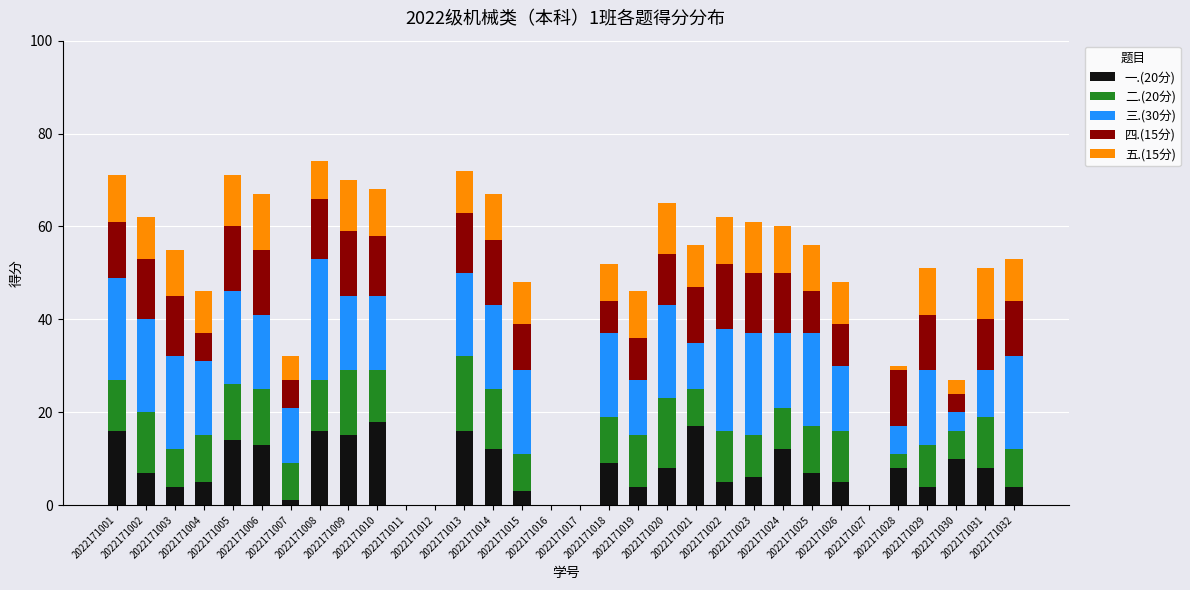

What is the average value of the 五.(15分) series?

8